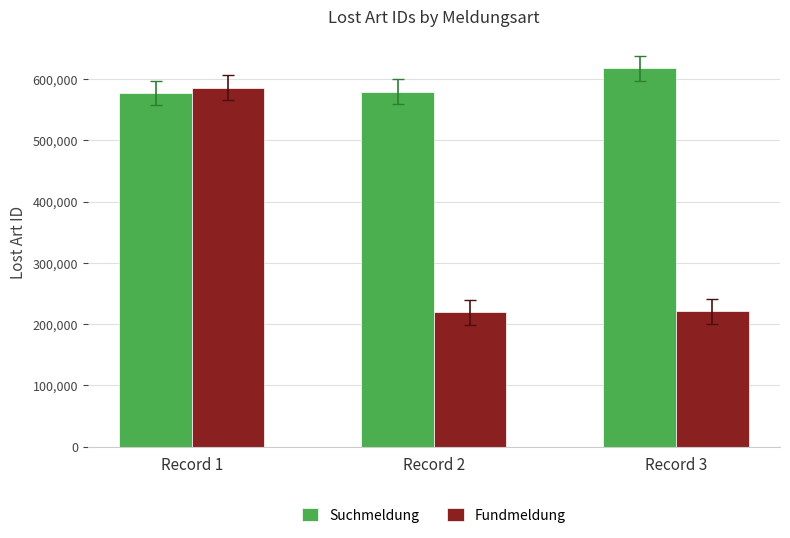

List the series in order of their overall mean, lowest first.

Fundmeldung, Suchmeldung